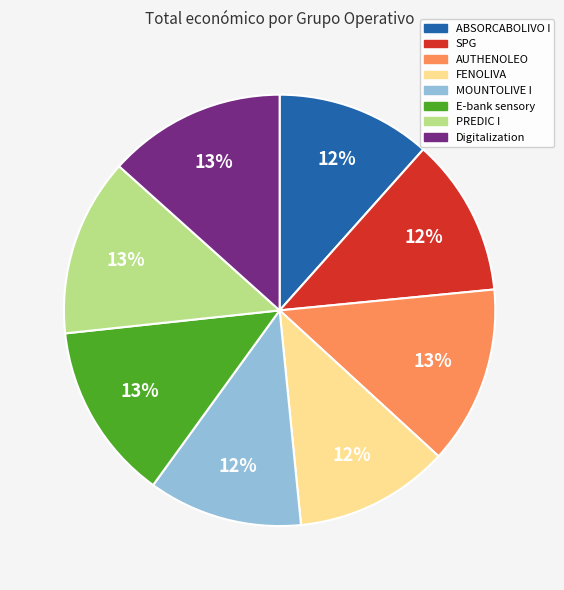

How many slices are in this pie chart?

8